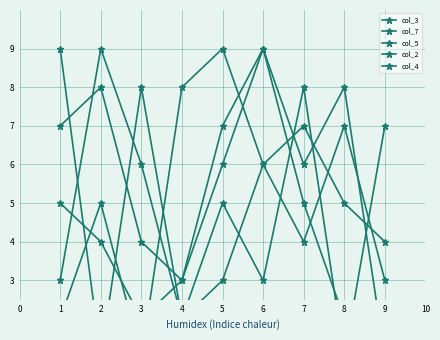

The value of col_4 at 4 is 2. True or false?

True